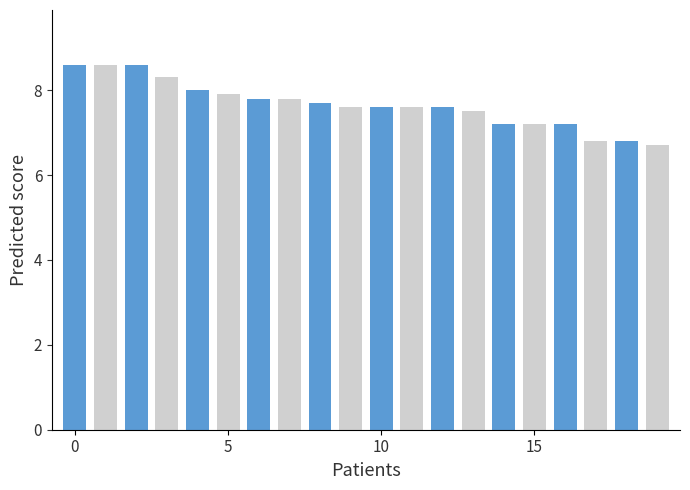

Reading left to right, extract all data points from this chart.

8.6	8.6	8.6	8.3	8.0	7.9	7.8	7.8	7.7	7.6	7.6	7.6	7.6	7.5	7.2	7.2	7.2	6.8	6.8	6.7